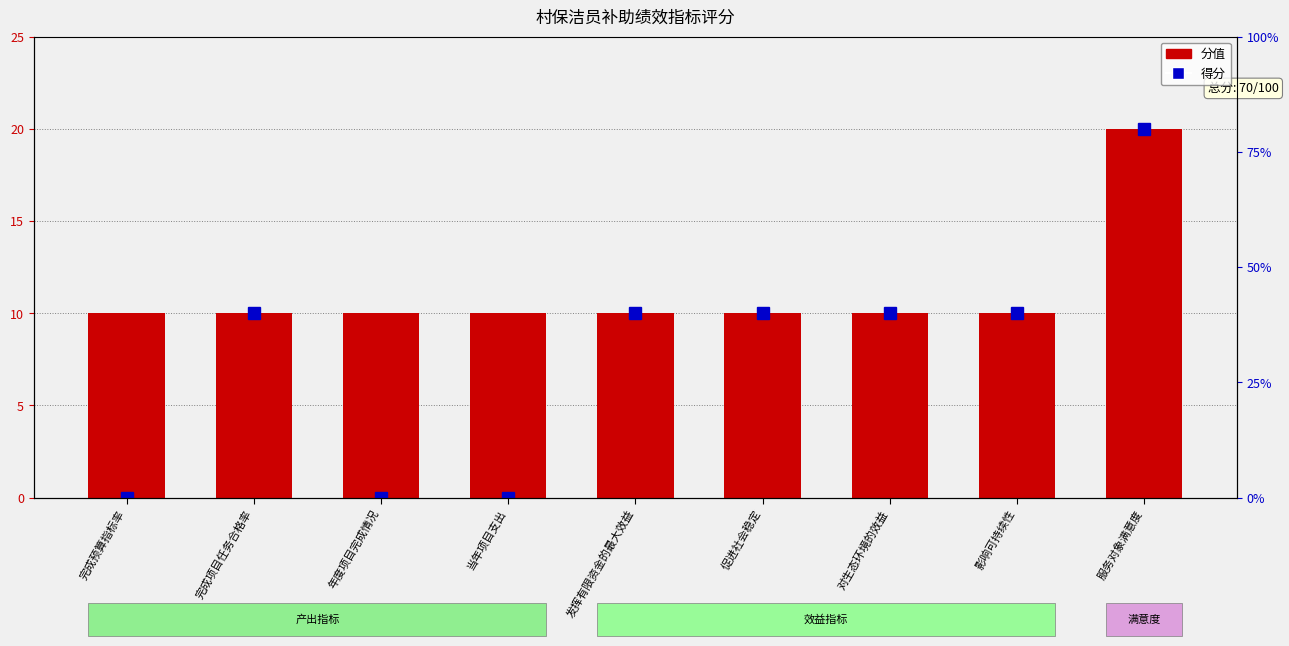

How many bars are there in total?

9